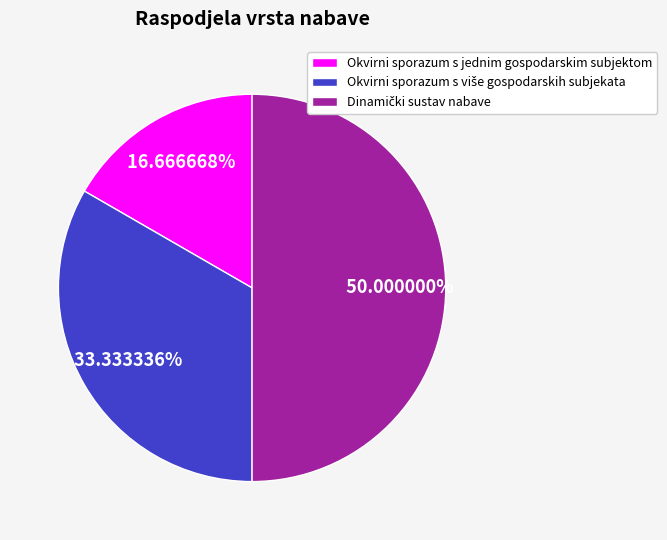

Which slice is the smallest?

Okvirni sporazum s jednim gospodarskim subjektom